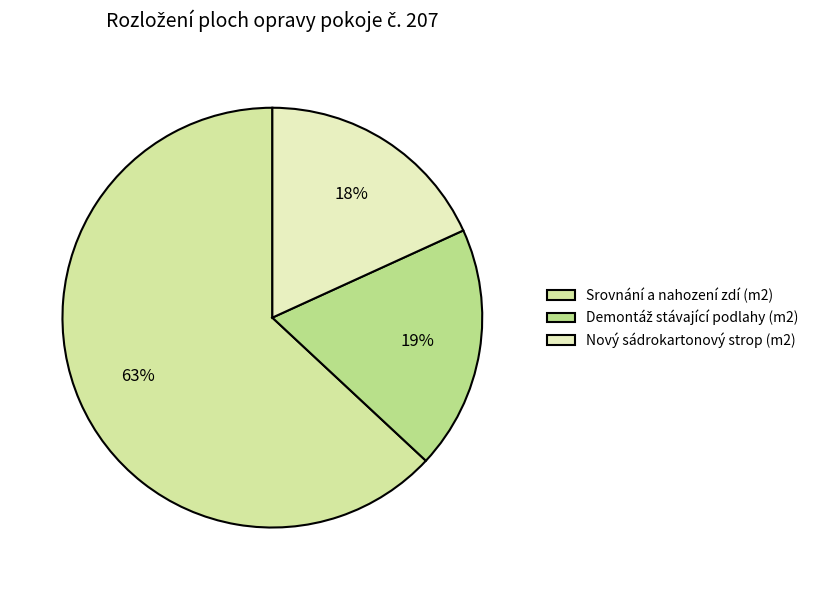

To the nearest percent, what is the difference between the largest and smallest slice percentages?

45%